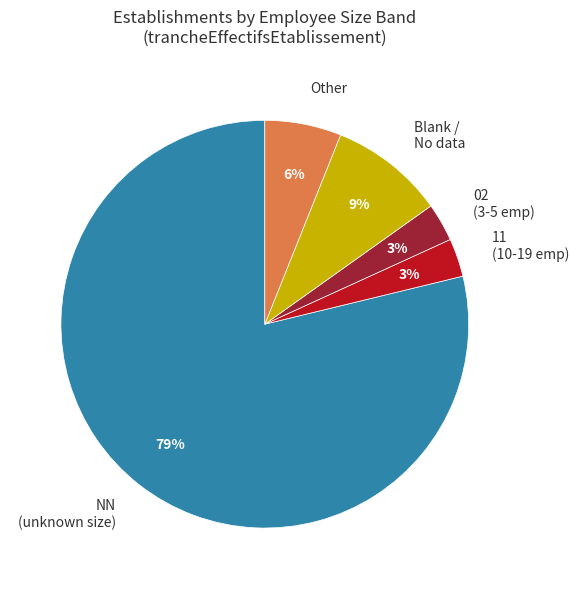

What percentage is the Blank / No data slice, to the nearest percent?

9%